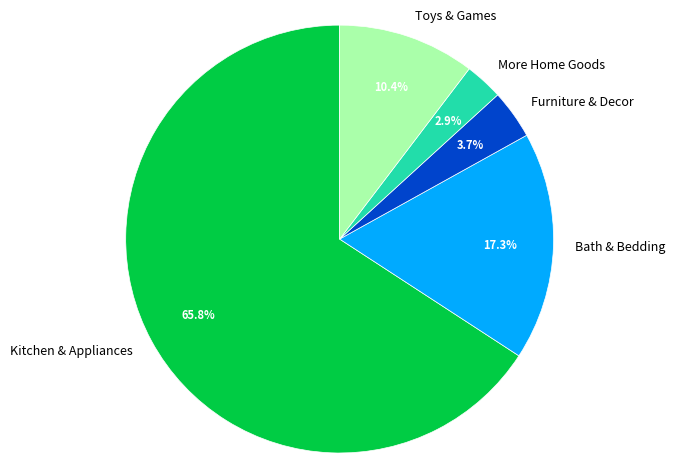

Which category has the smallest portion of the pie?

More Home Goods